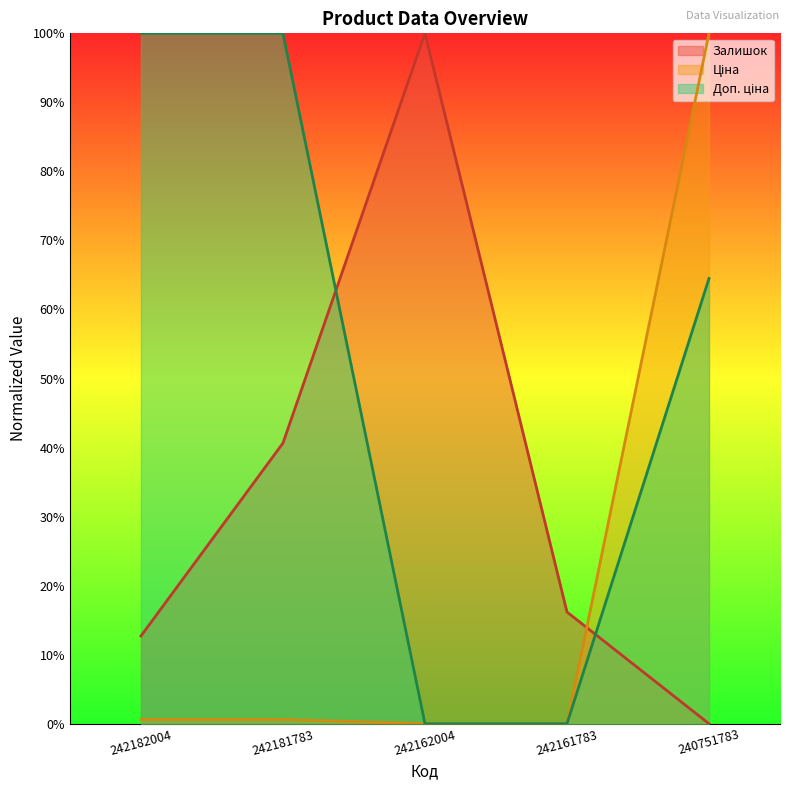

Between 242182004 and 242162004, which is larger?

242162004